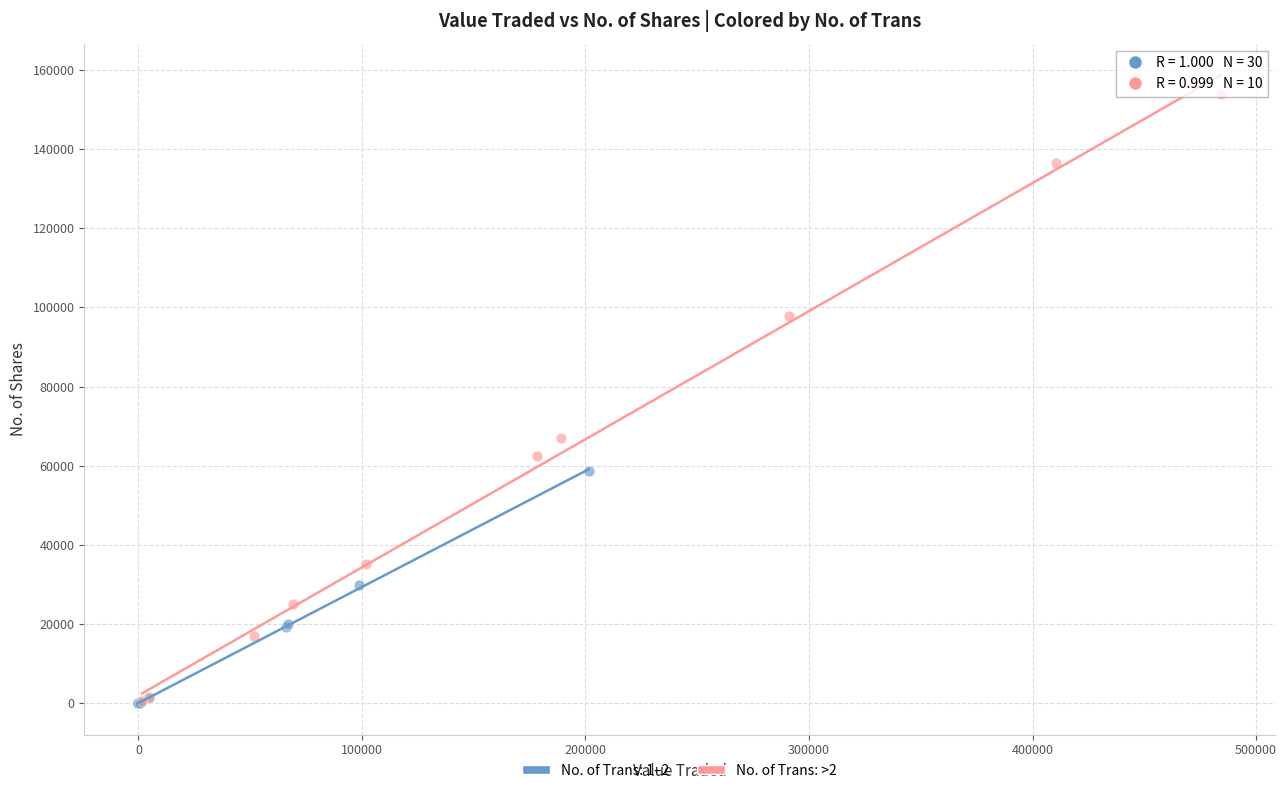

Which series contains the highest Y value?

No. of Trans: >2